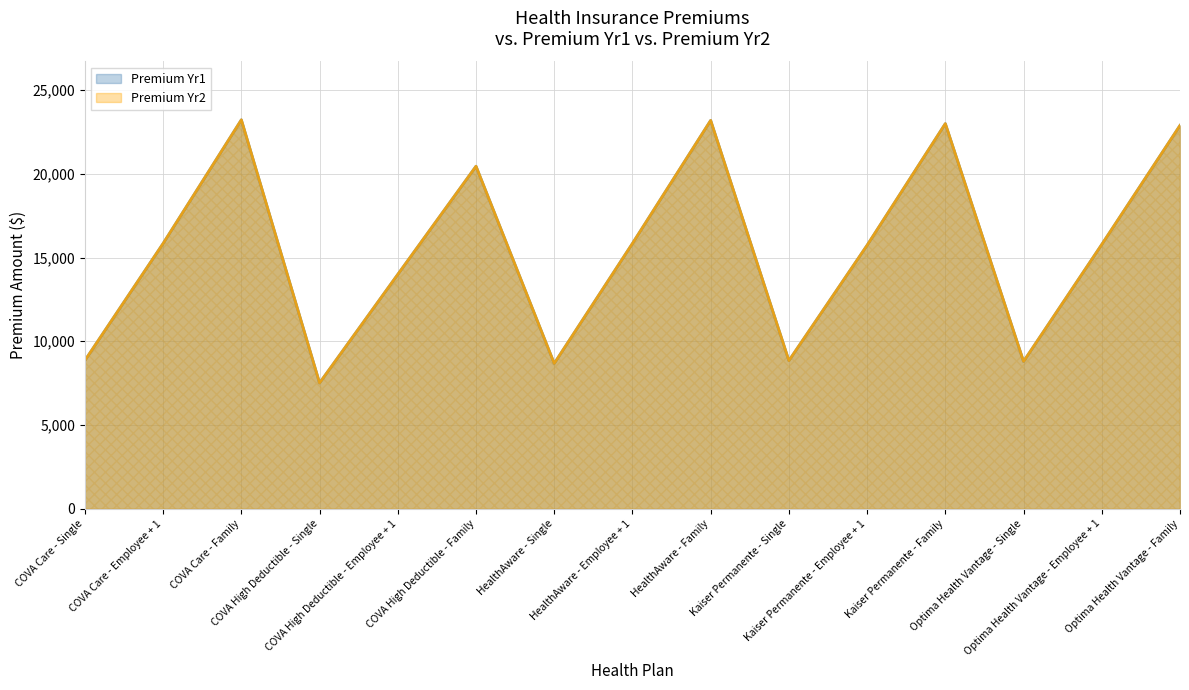

At which category is the sum across all series the highest?

COVA Care - Family